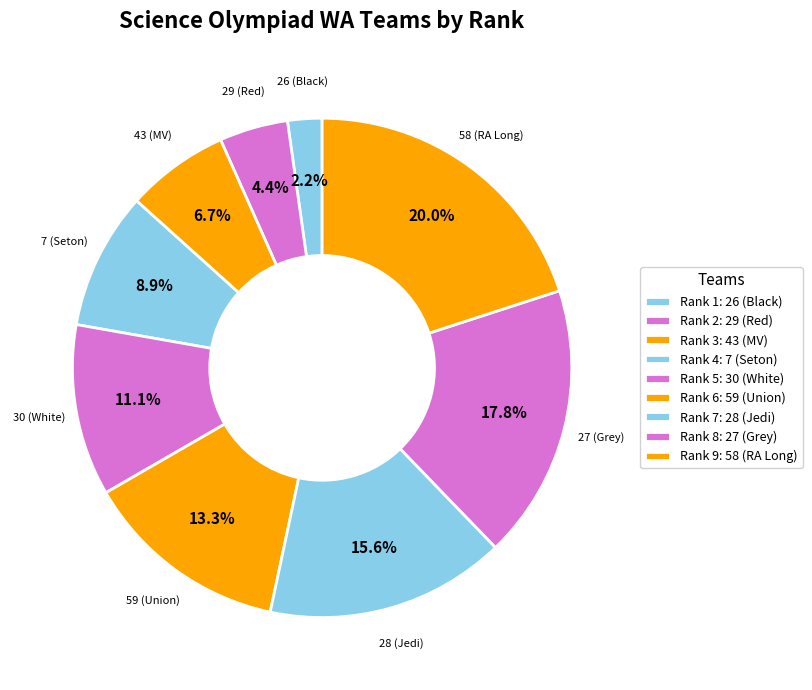

How many segments does this pie chart have?

9